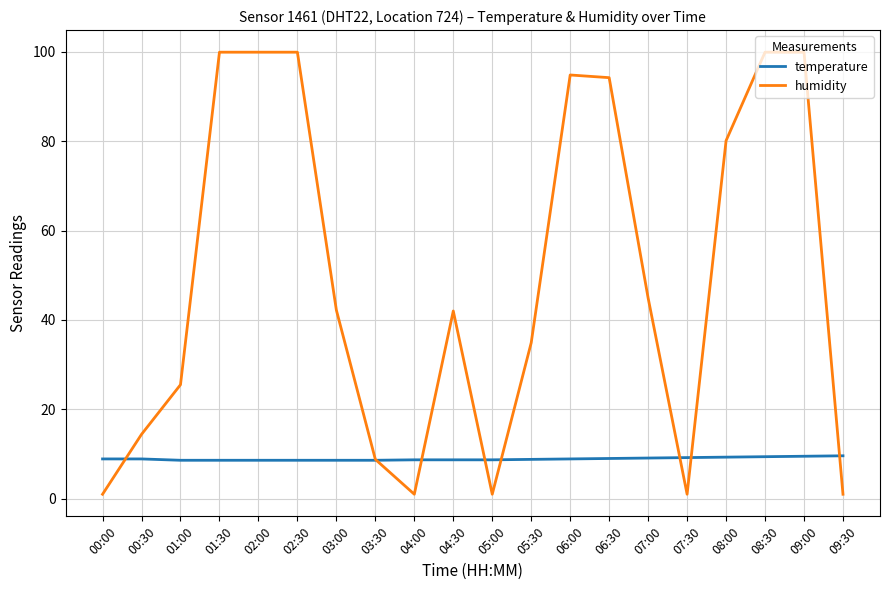

What is the approximate value of temperature at 04:00?

8.7